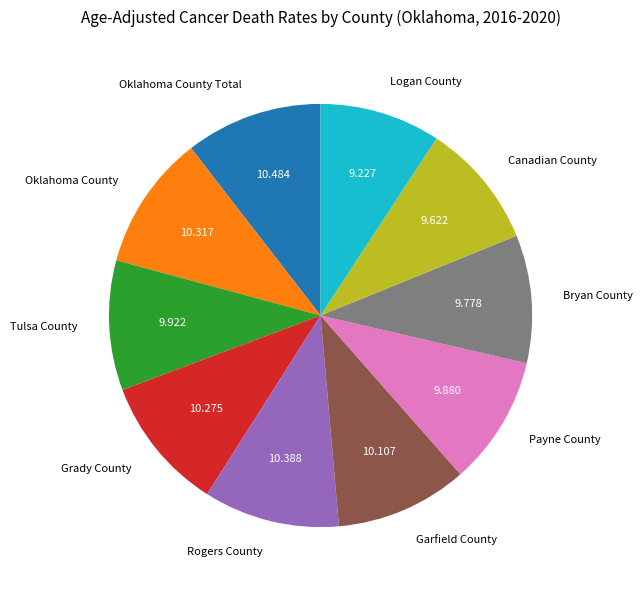

Is the sum of Oklahoma County and Garfield County greater than half?

No